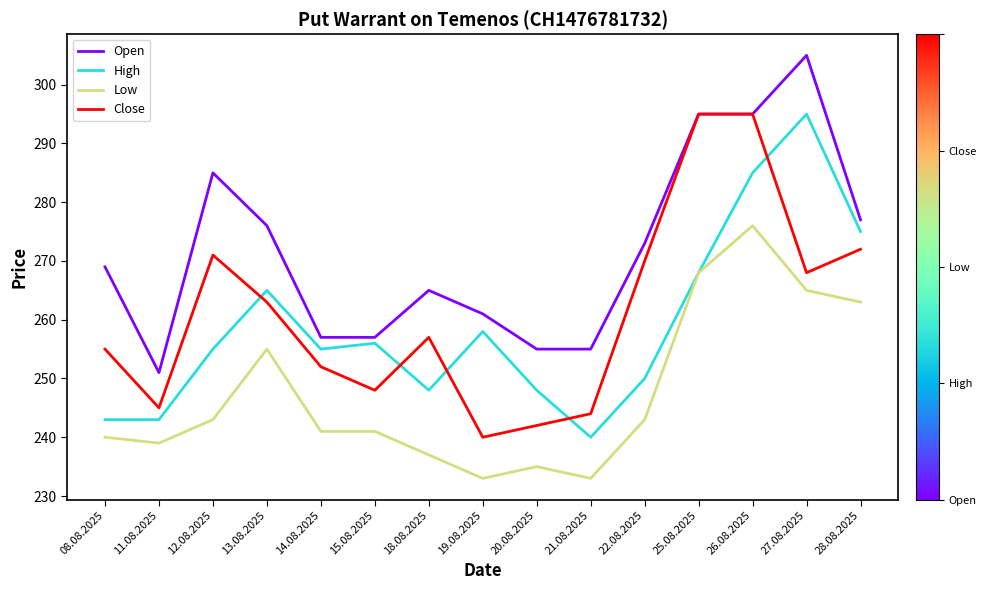

What is the difference between the highest and lowest values at 12.08.2025?

42